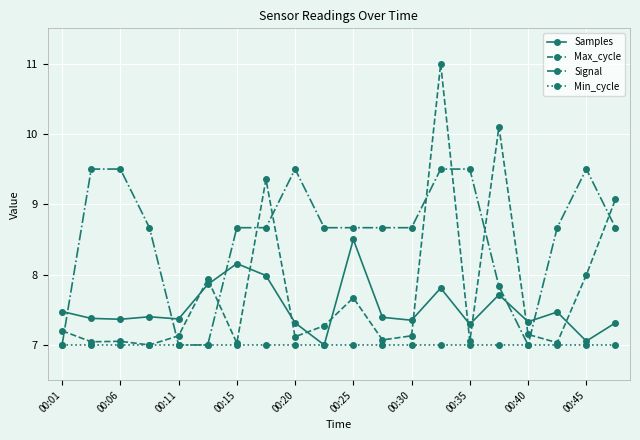

What is the value of the Max_cycle point at the 19th from the left?

8.0